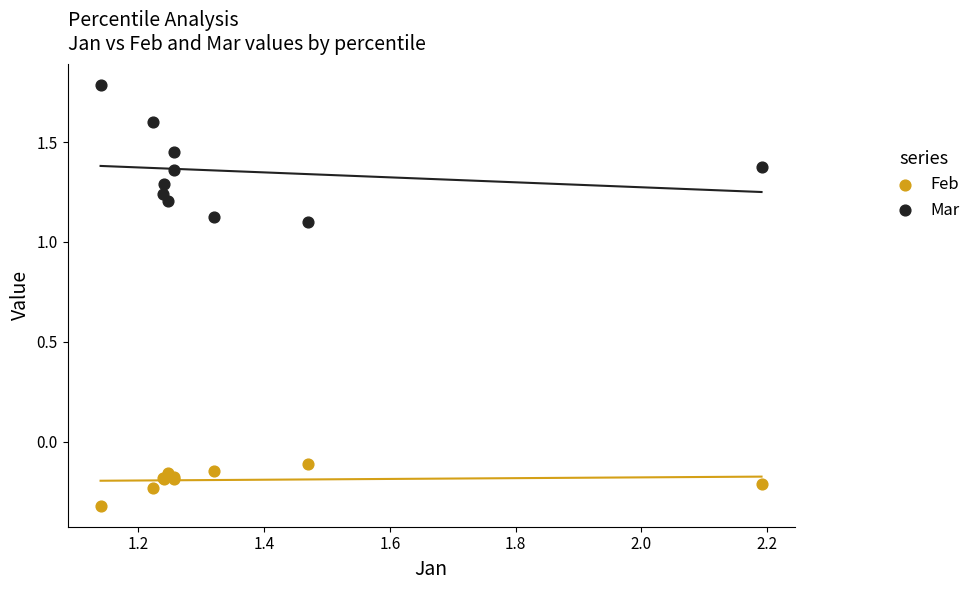

Which series reaches the maximum Y coordinate?

Mar